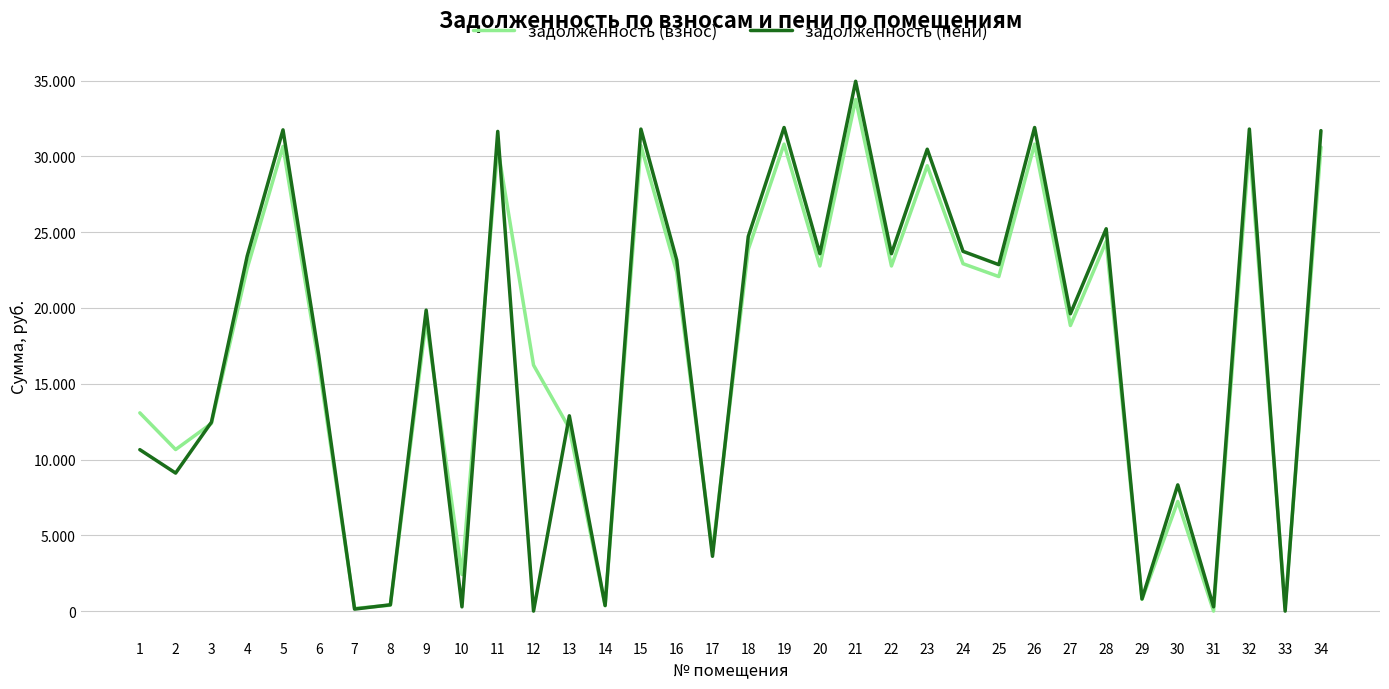

Does the chart display data point markers on the line(s)?

No